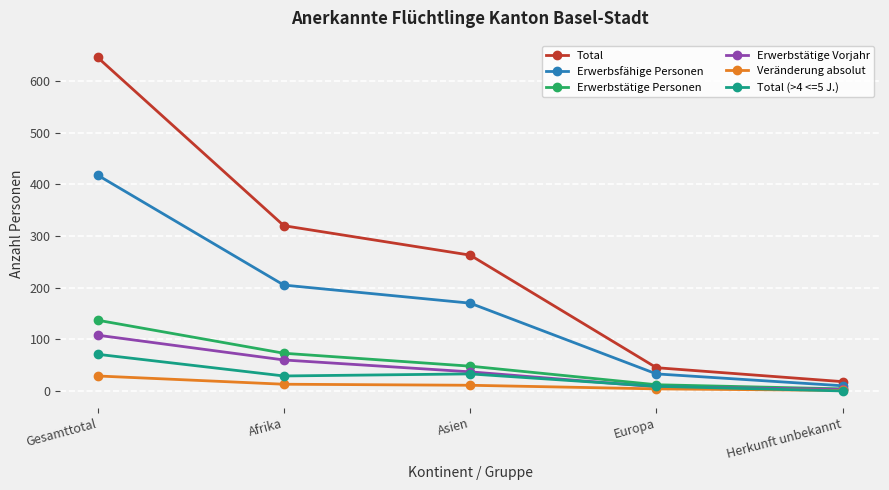

At which category is the sum across all series the highest?

Gesamttotal